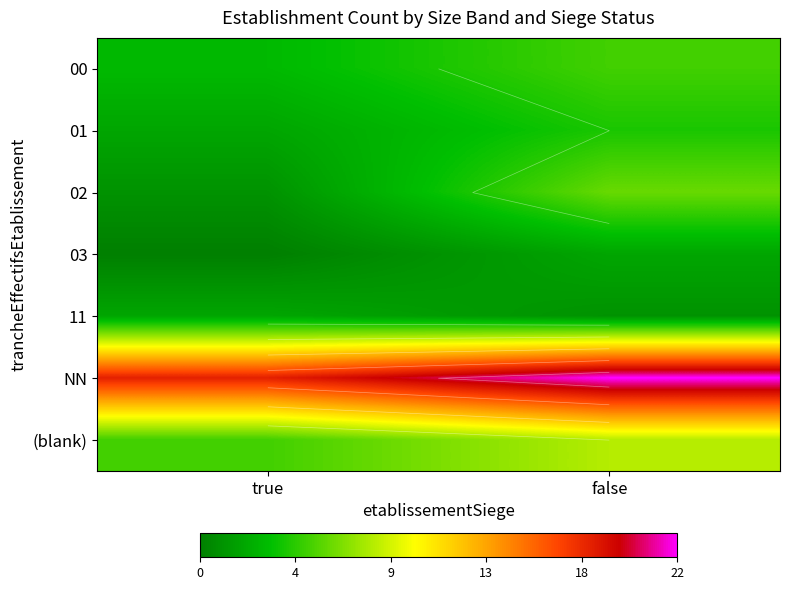

At how many categories does at least one series exceed 1?

2